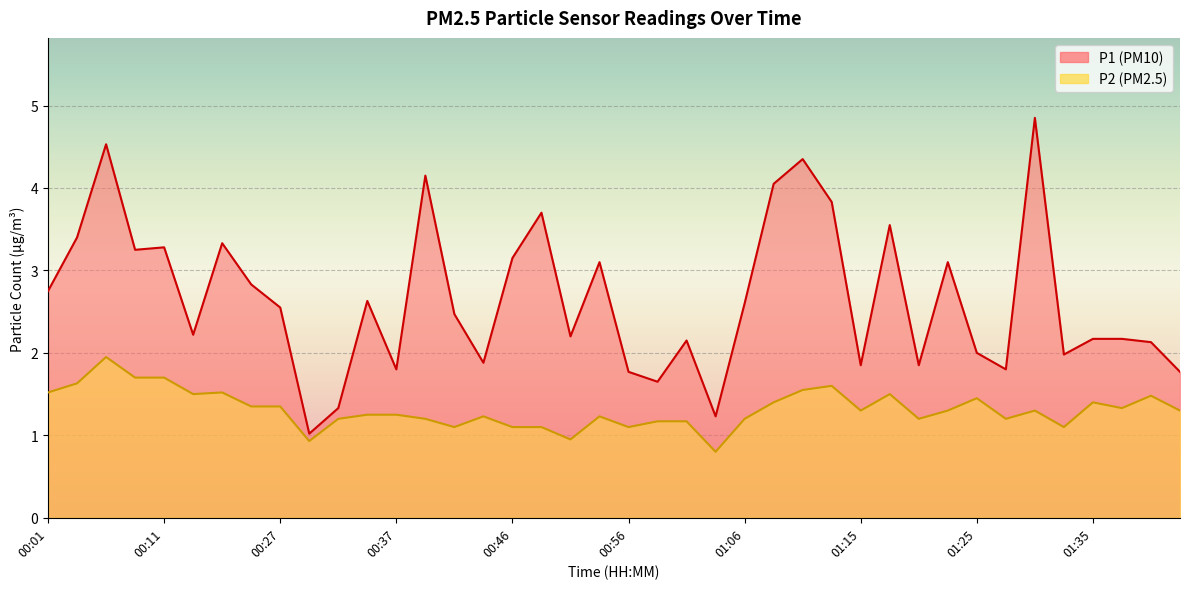

Rank the categories by P2 value from lowest to highest.

01:03, 00:29, 00:51, 00:42, 00:46, 00:49, 00:56, 01:32, 00:58, 01:01, 00:32, 00:39, 01:06, 01:20, 01:28, 00:44, 00:54, 00:34, 00:37, 01:15, 01:23, 01:30, 01:42, 01:37, 00:18, 00:27, 01:08, 01:35, 01:25, 01:40, 00:13, 01:18, 00:01, 00:16, 01:11, 01:13, 00:04, 00:08, 00:11, 00:06